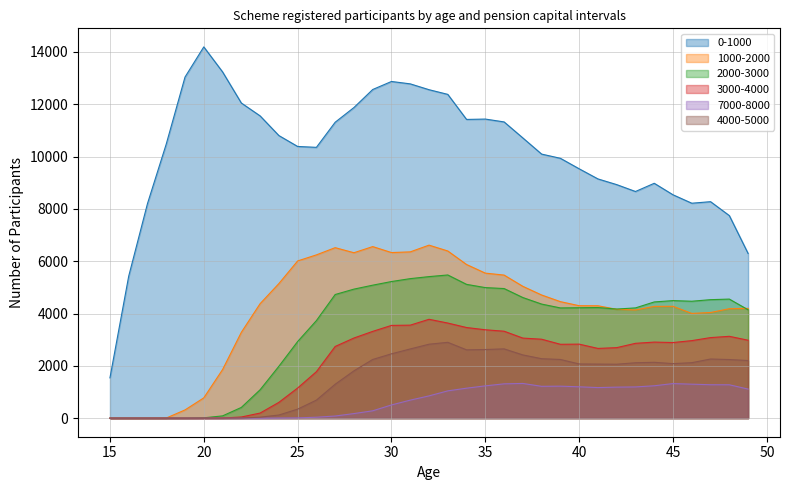

What is the spread (max minus min) of values at 43?

7471